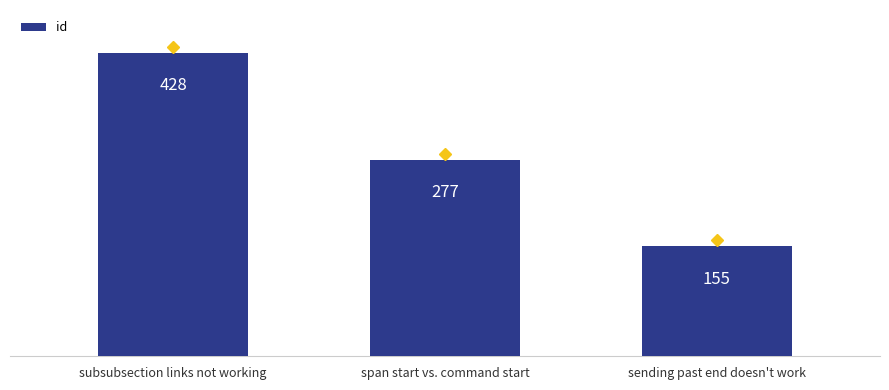

The value at span start vs. command start is 277. True or false?

True